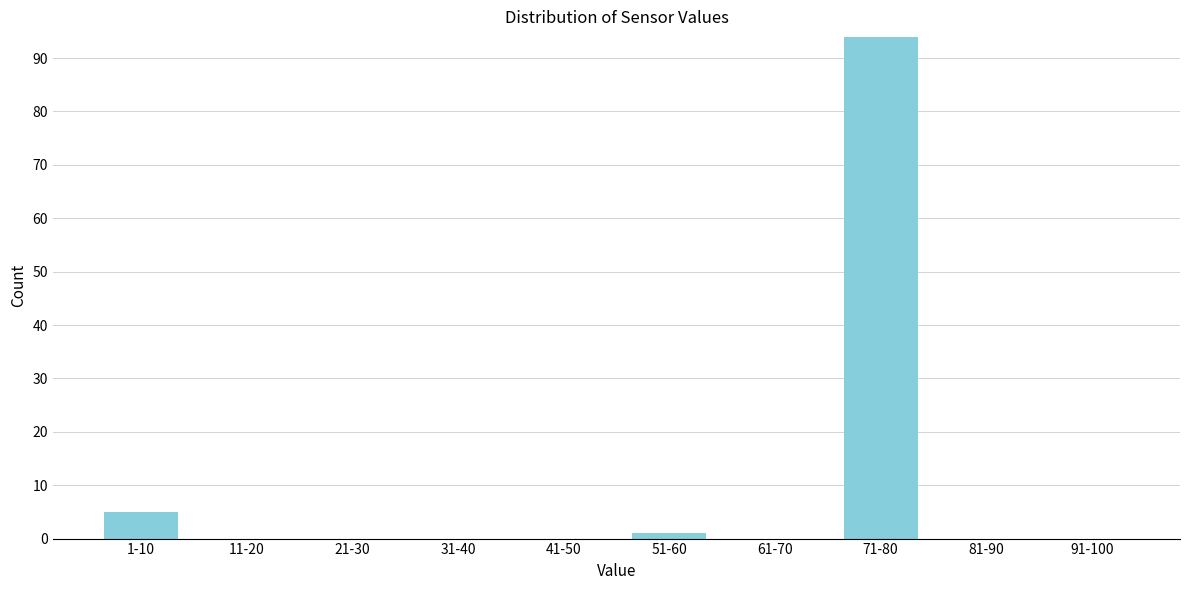

Reading right to left, what are all the values shown in this chart?

91-100=0	81-90=0	71-80=94	61-70=0	51-60=1	41-50=0	31-40=0	21-30=0	11-20=0	1-10=5